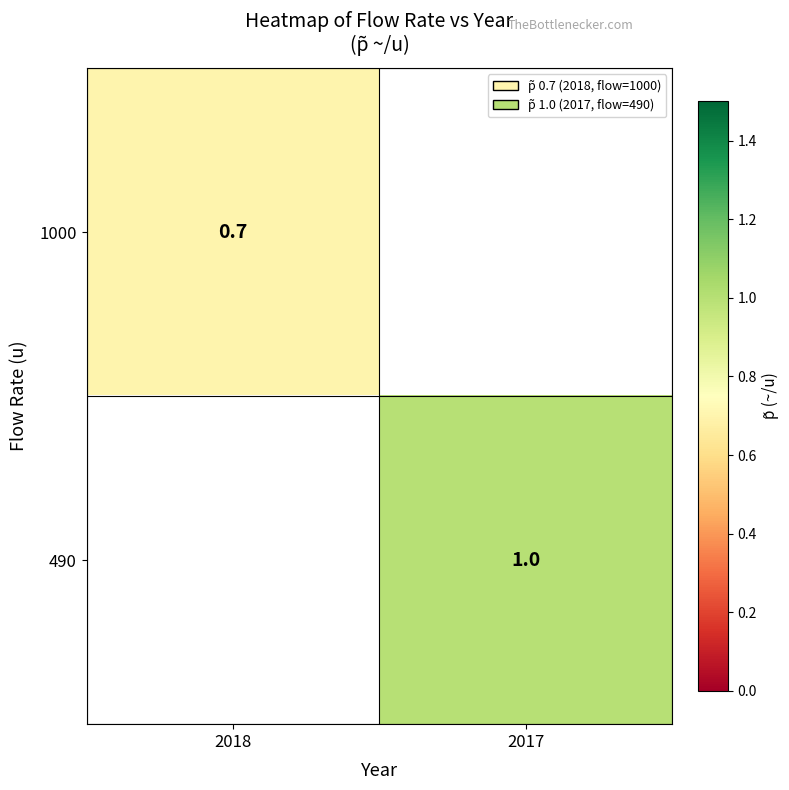

True or false: 1000 has a value of 1.1 at 2018.

False